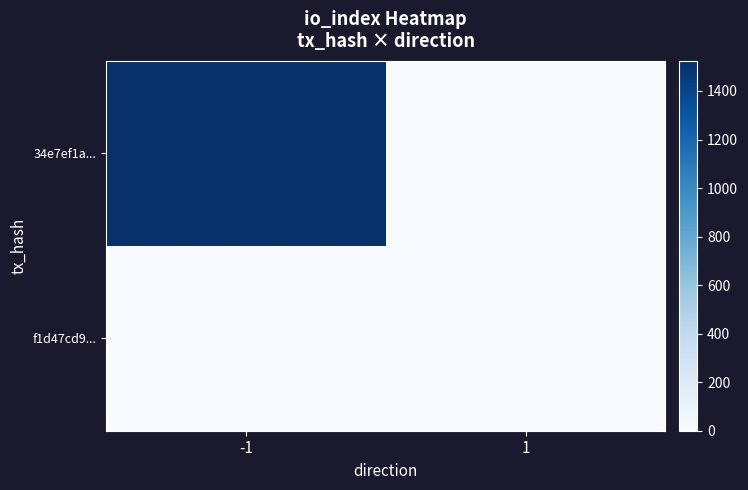

Reading left to right, transcribe all the data shown in this chart.

34e7ef1a...: -1=1524	1=0
f1d47cd9...: -1=0	1=0